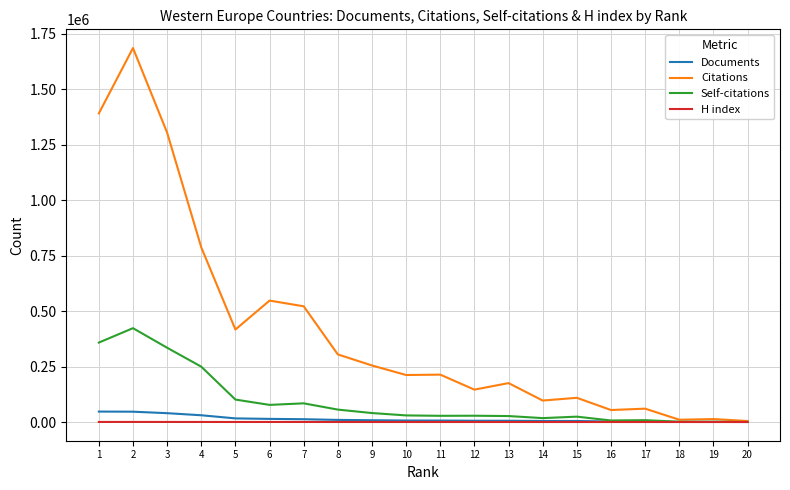

What is the greatest value displayed?

1686036